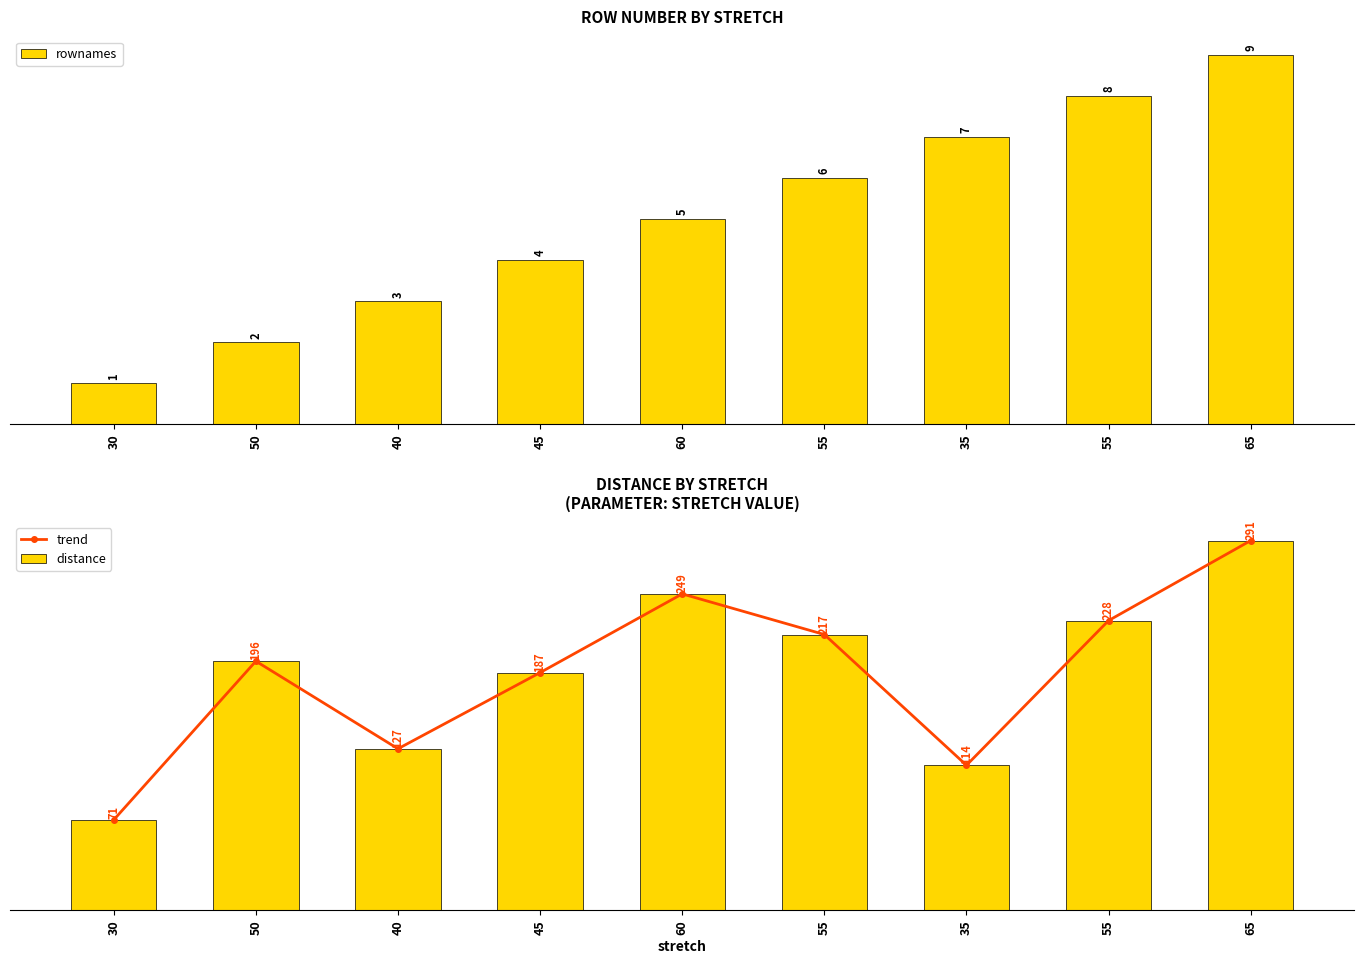

Which category has the lowest value in the trend series?

30